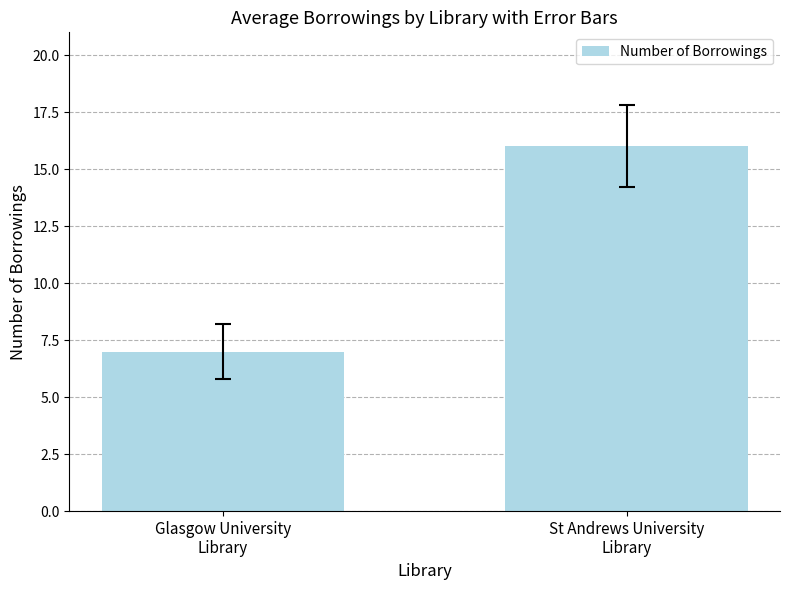

How many bars are there in total?

2